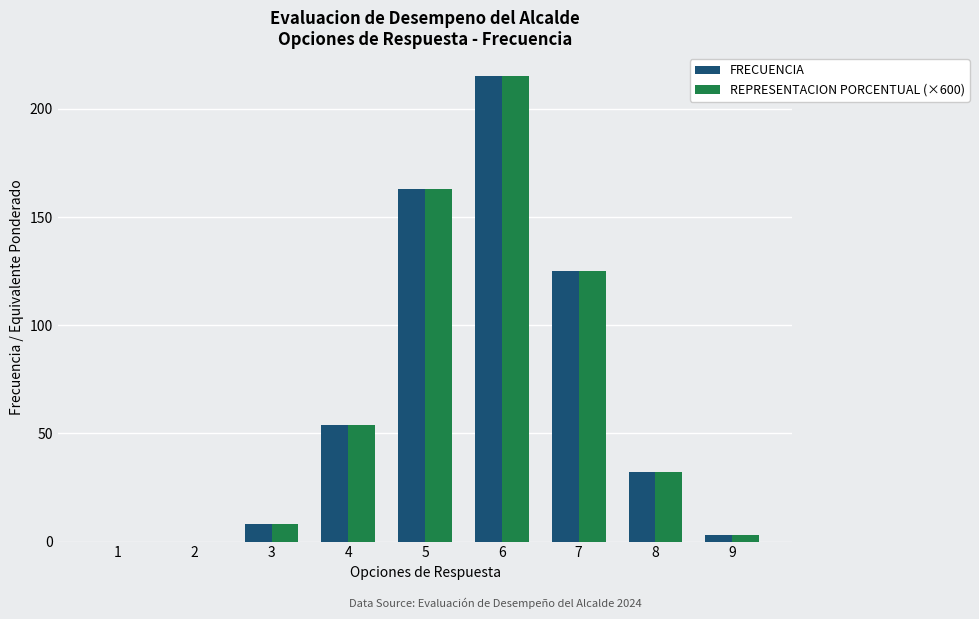

Is the value of FRECUENCIA at 8 greater than the value of REPRESENTACION PORCENTUAL (×600) at 2?

Yes